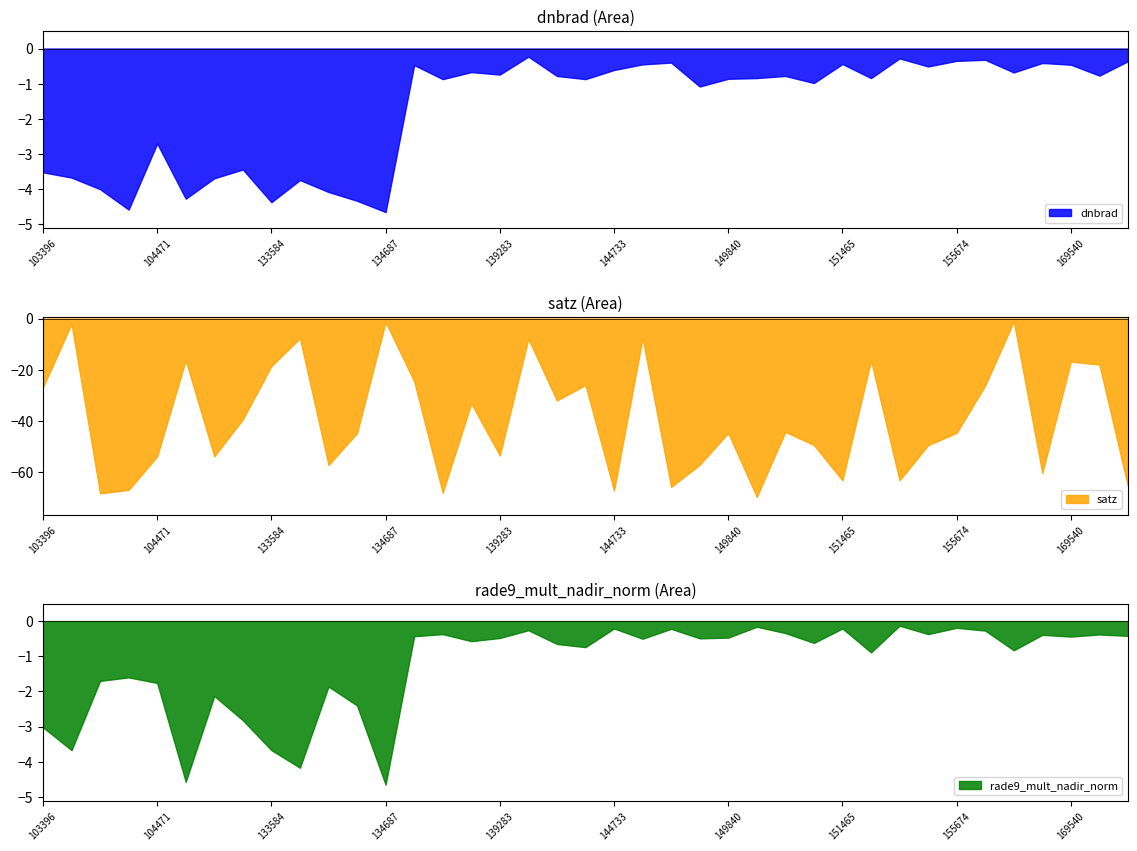

At which label is dnbrad closest to -2?

104471